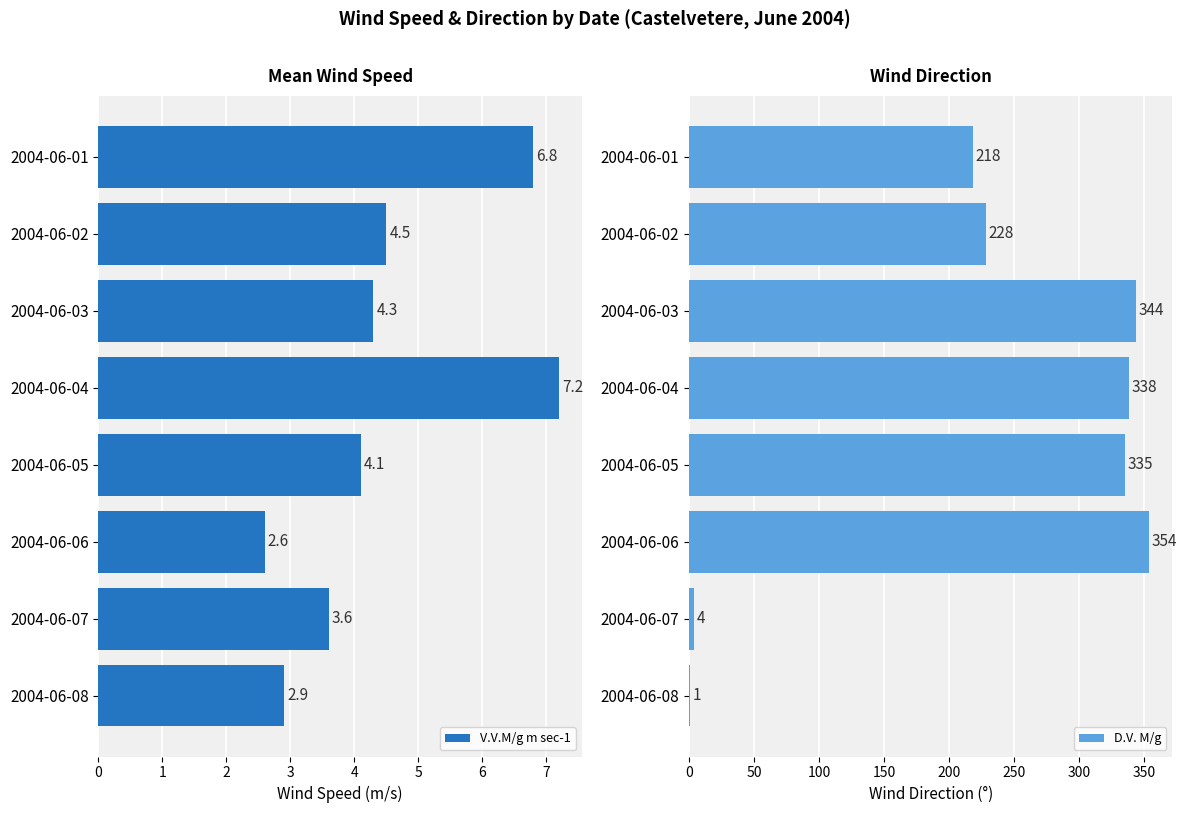

Rank the series by their average value, from lowest to highest.

V.V.M/g m sec-1, D.V. M/g